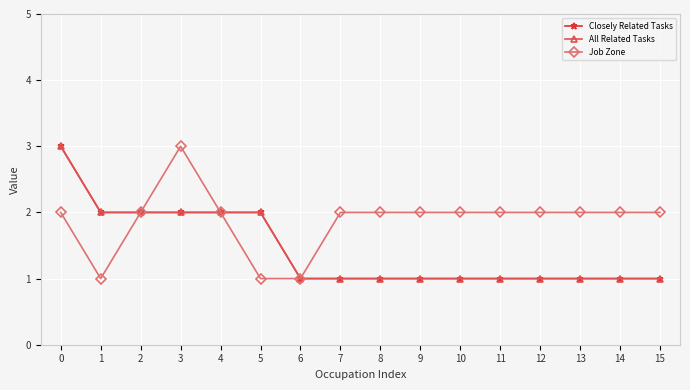

Rank the series at 8 from lowest to highest value.

Closely Related Tasks, All Related Tasks, Job Zone